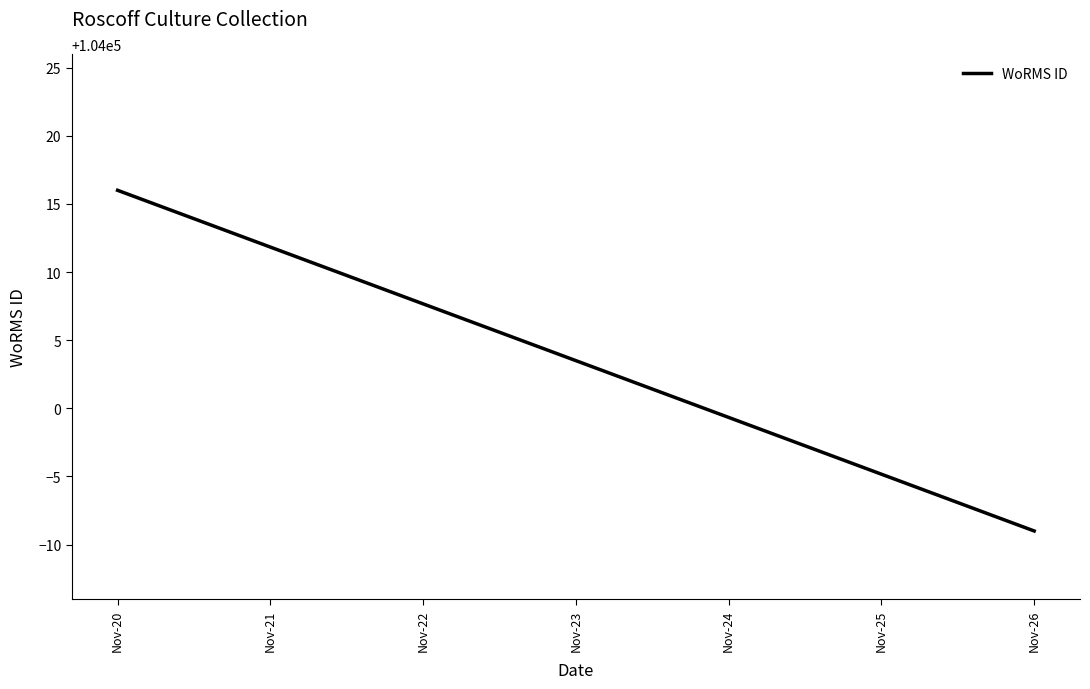

The value at Nov-26 is 152304. True or false?

False